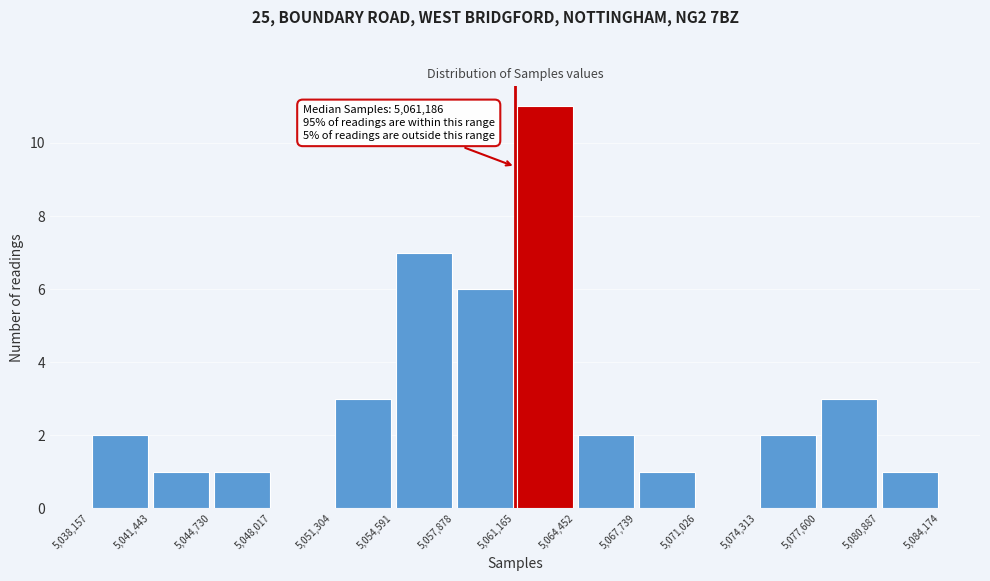

Which range on the x-axis has the tallest bar?

5,061,165 to 5,064,452